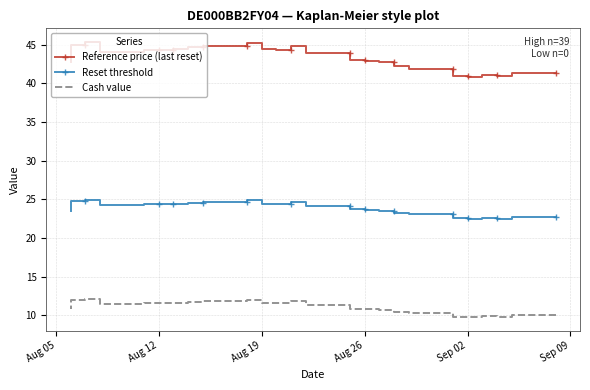

What is the difference between the highest and lowest values at Aug 26?

31.2